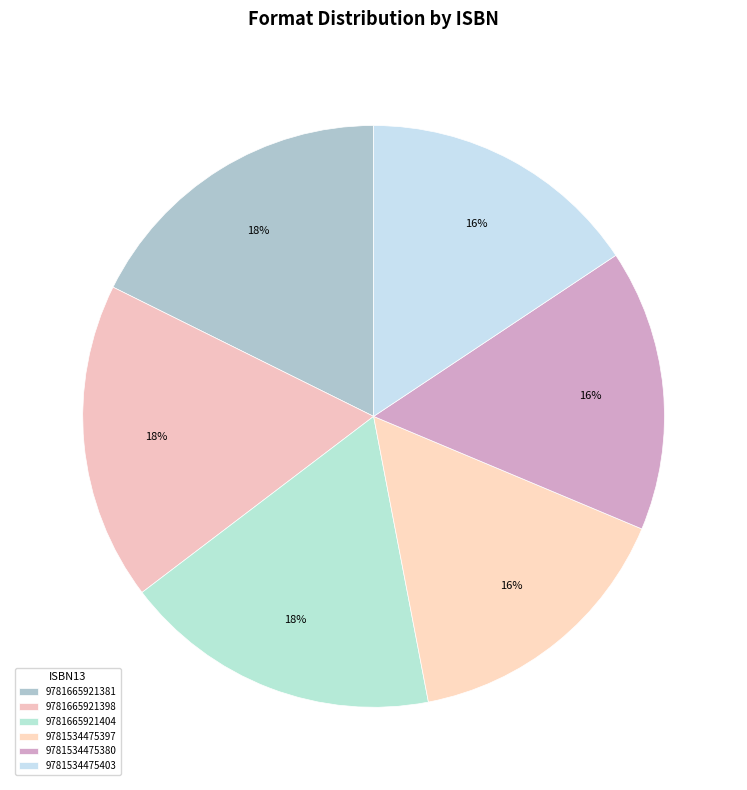

To the nearest percent, what is the average slice percentage?

17%